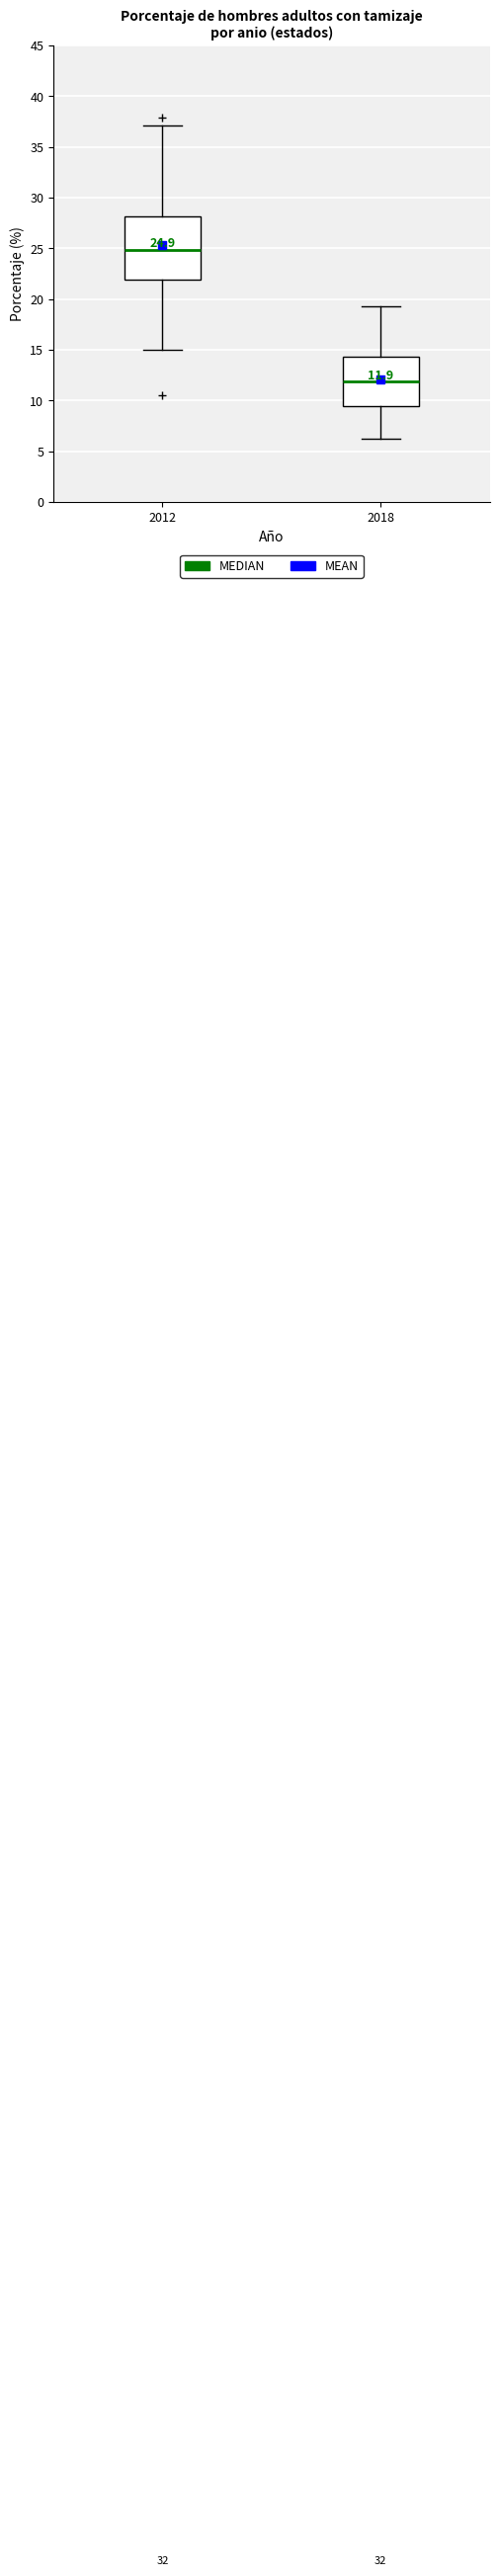

Which box has the lowest median line?

2018